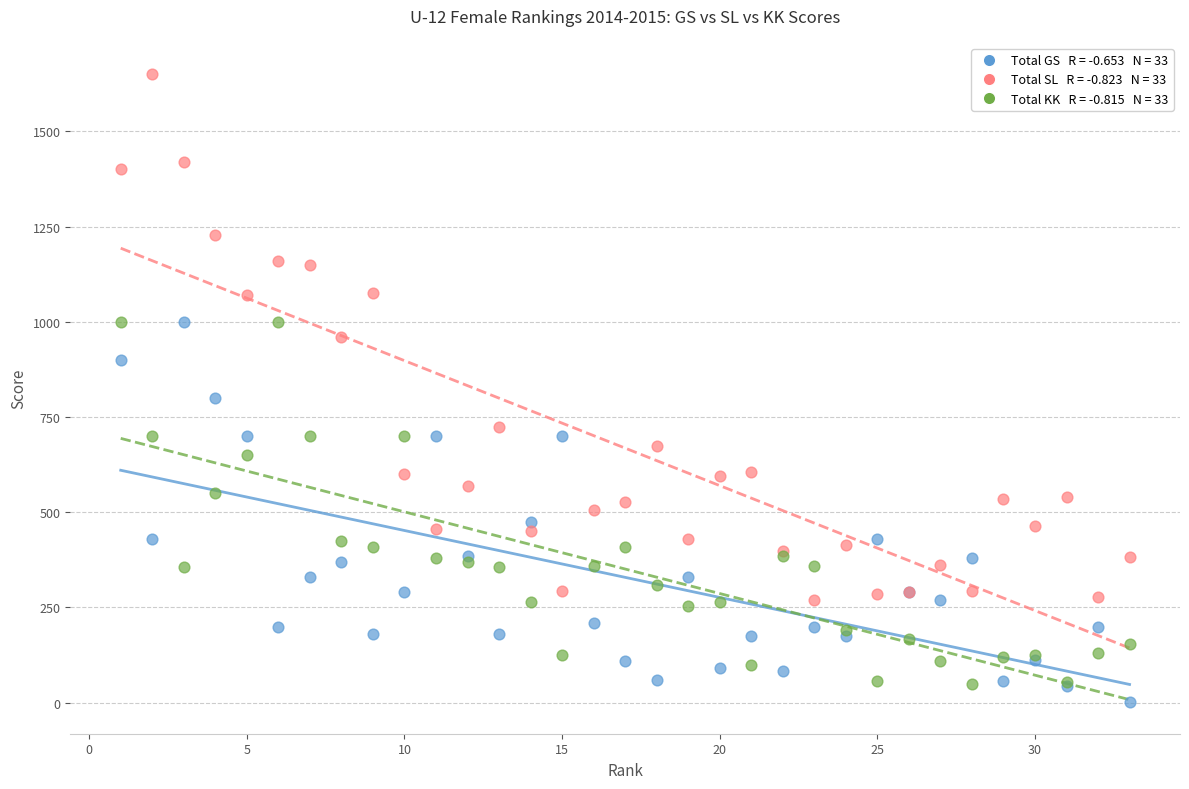

Across all series, what Y value is closest to 825?

800